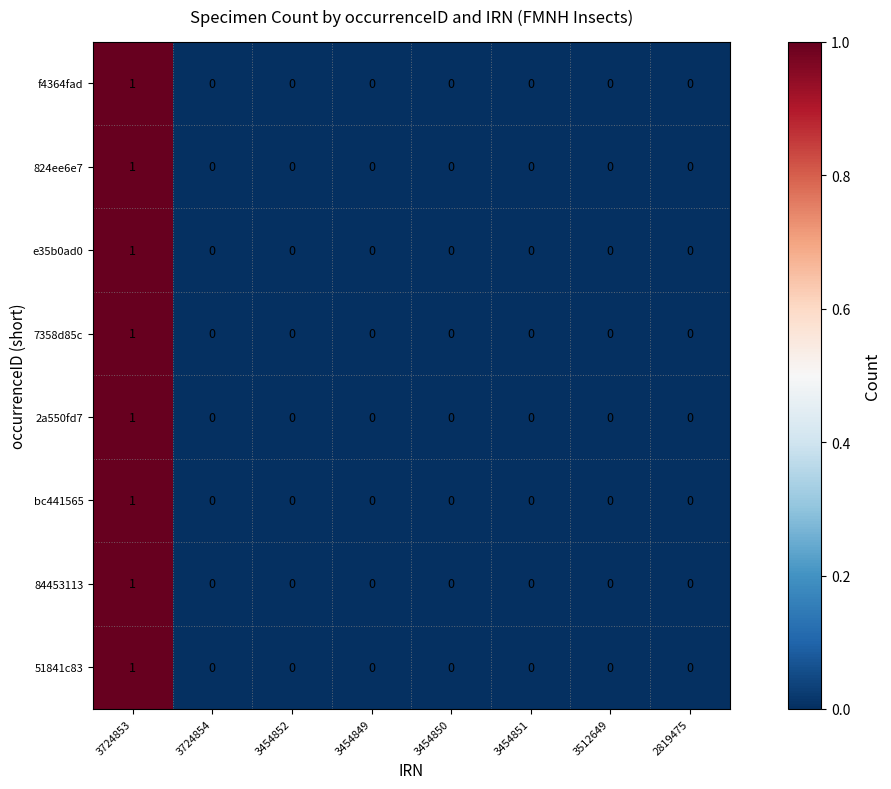

At which label does 824ee6e7 reach its peak?

3724853